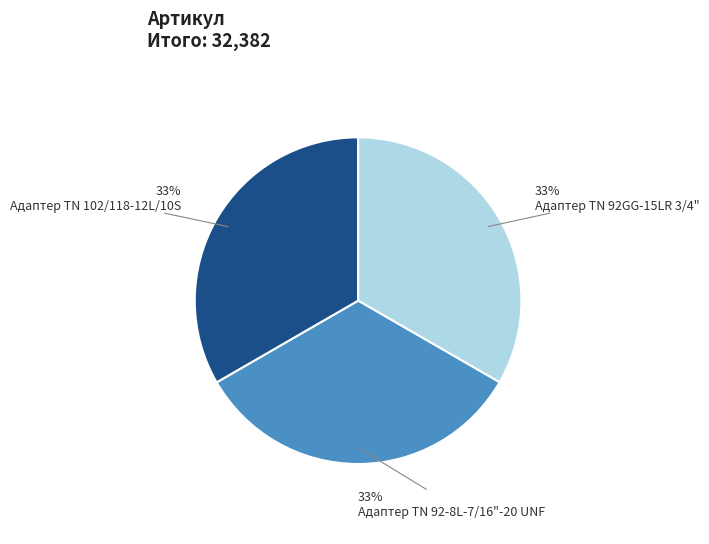

To the nearest percent, what is the average slice percentage?

33%